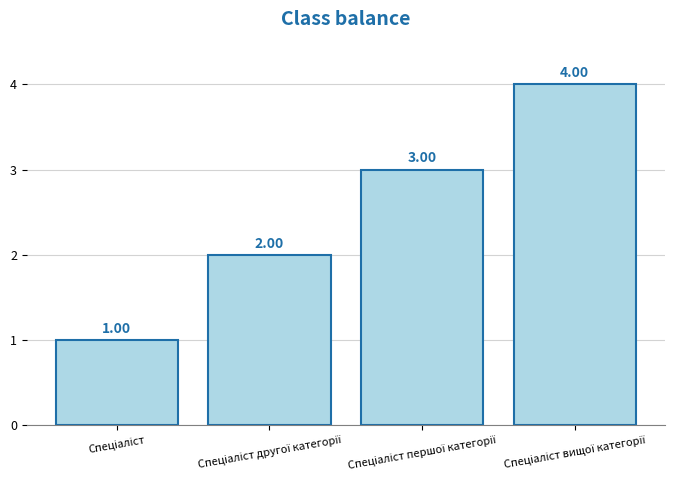

What is the sum of all values?

10